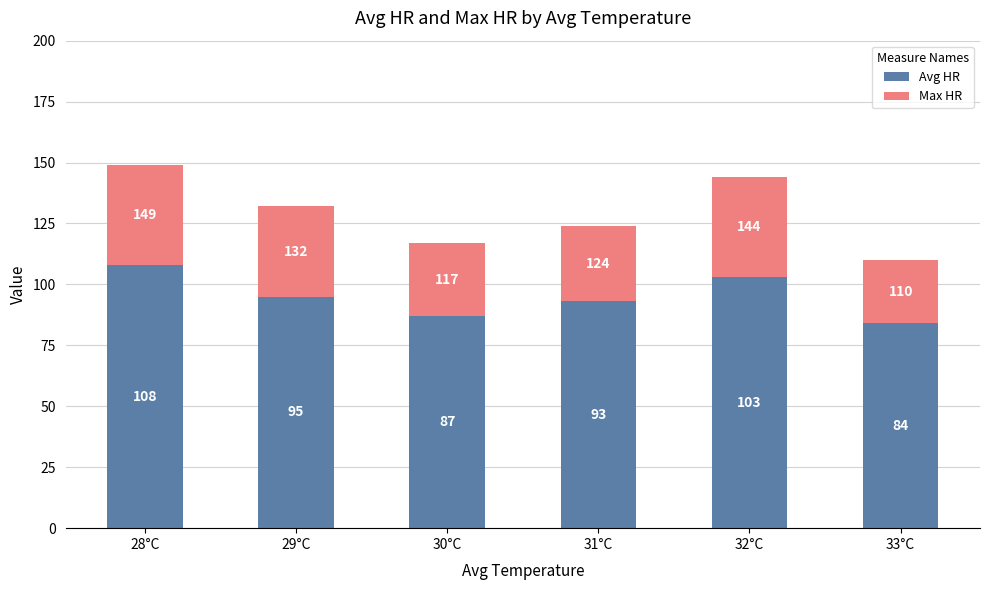

At which label does Avg HR reach its minimum?

33°C